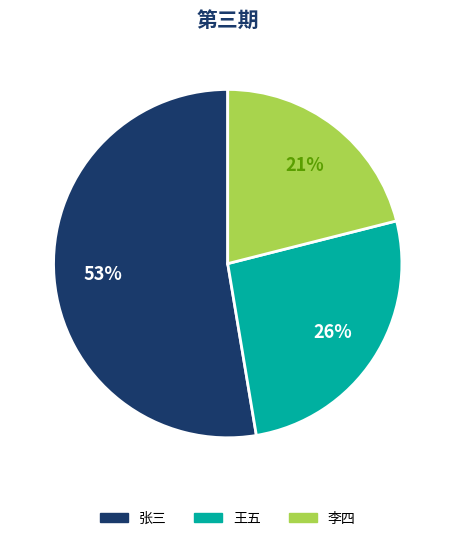

Which category has the smallest portion of the pie?

李四